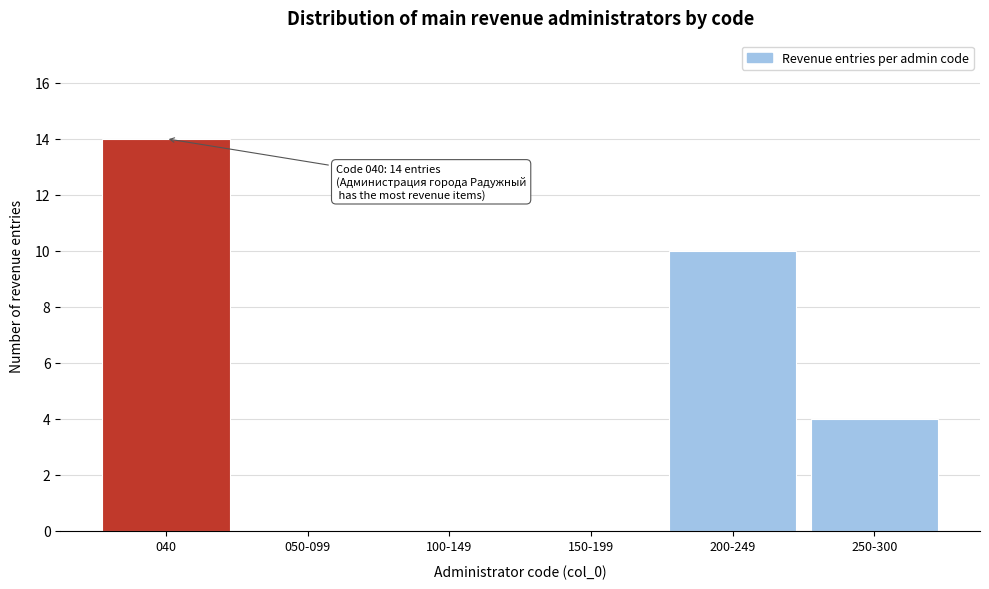

Reading left to right, list all the values displayed in this chart.

040=14	050-099=0	100-149=0	150-199=0	200-249=10	250-300=4